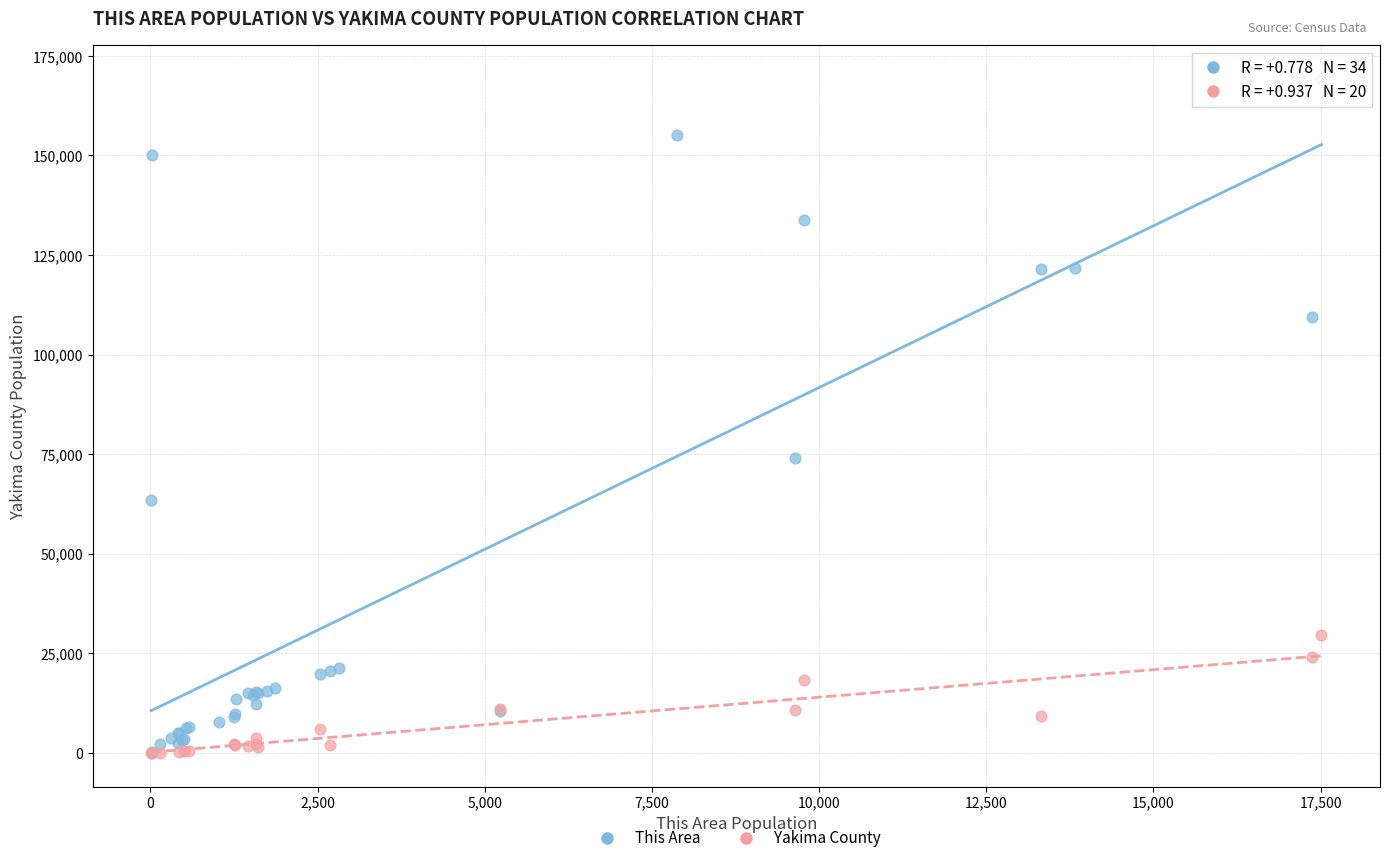

Which series has the largest Y range (max minus min)?

This Area